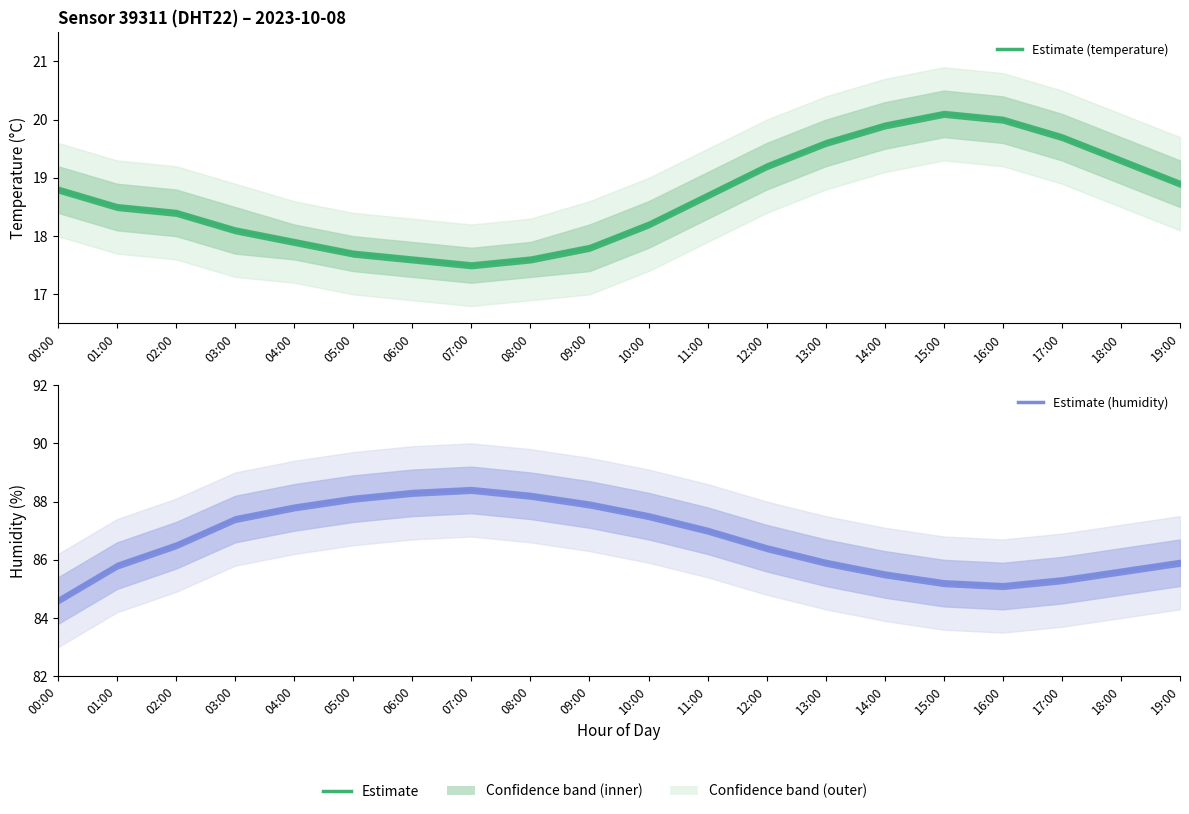

Is this an area chart (filled region under the line)?

No